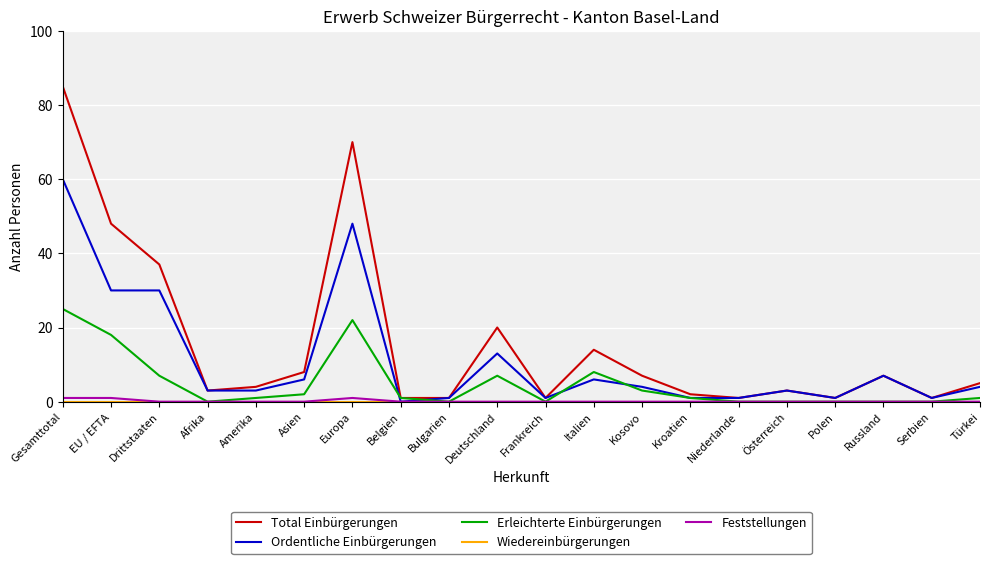

How many lines are shown in the chart?

5